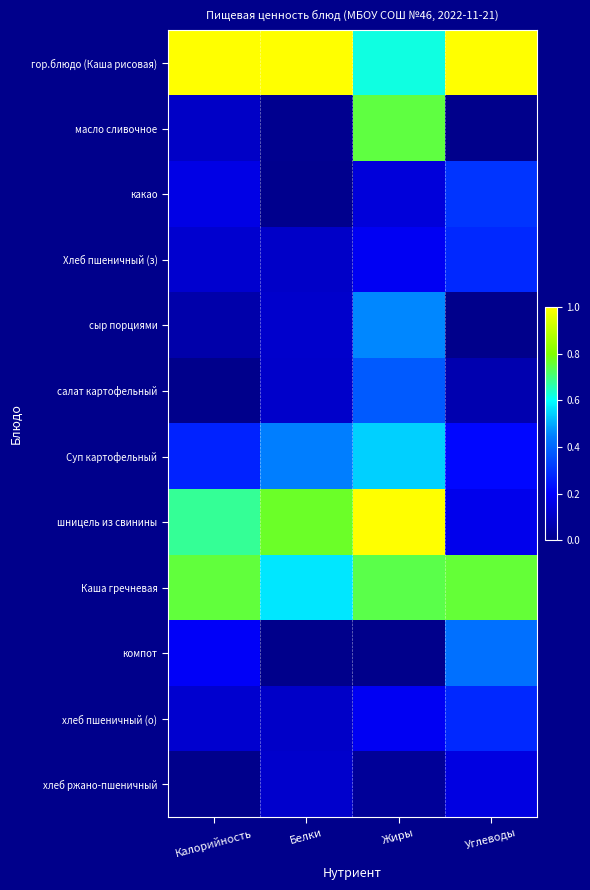

Between Белки and Жиры, which is larger?

Белки